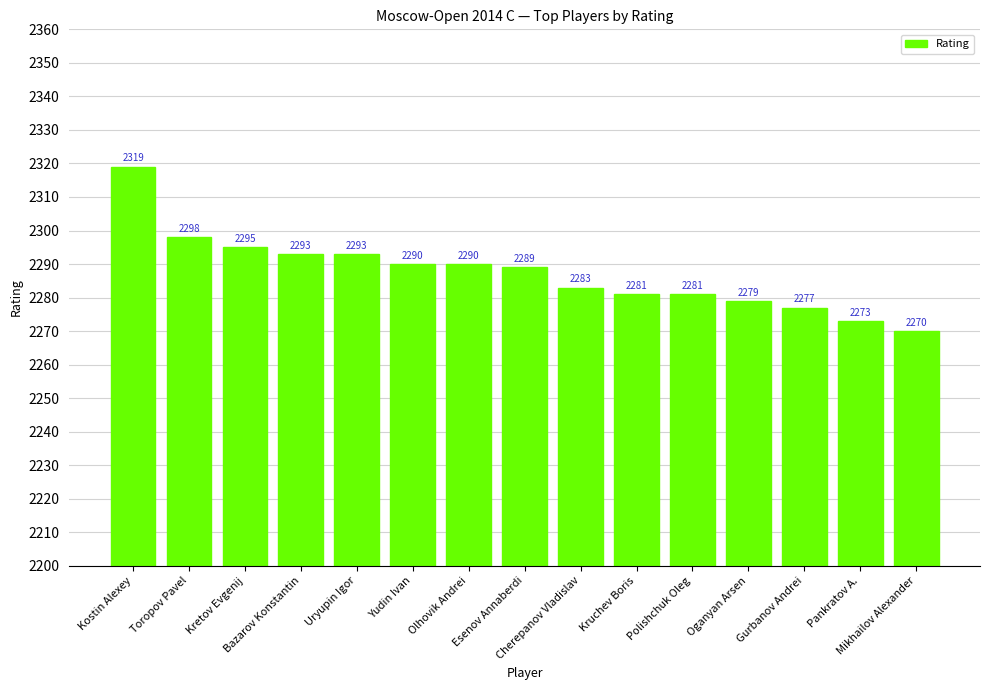

How many bars are there in total?

15